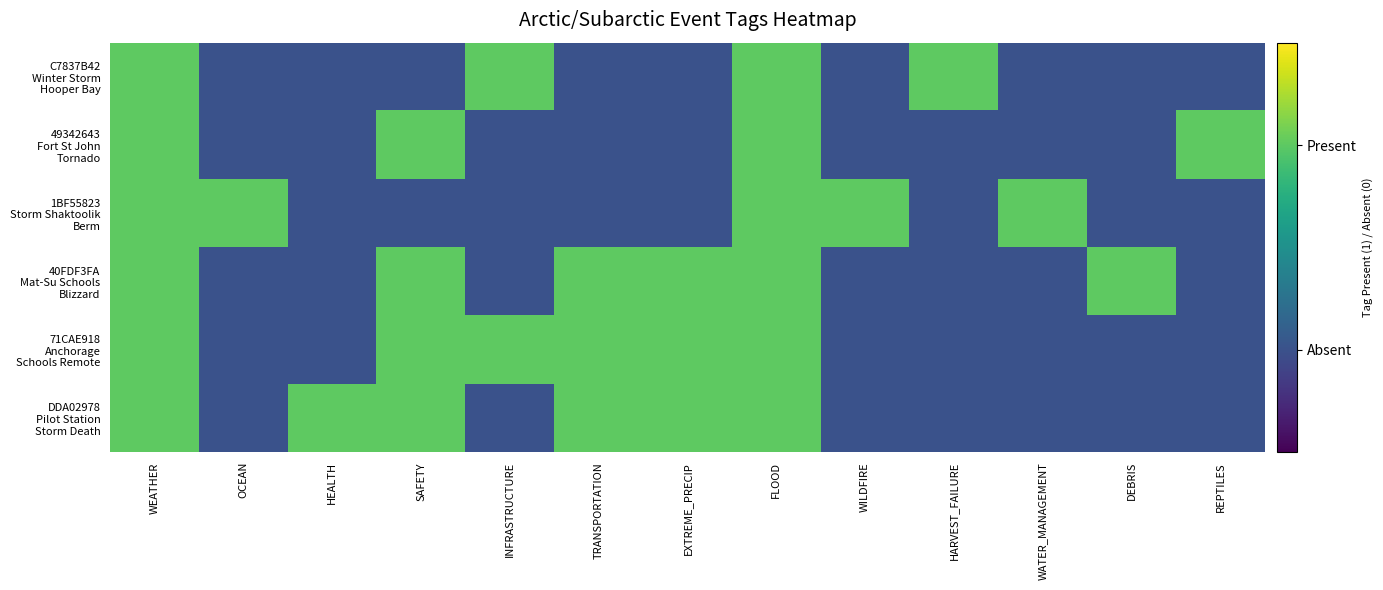

What is the spread (max minus min) of values at DEBRIS?

1